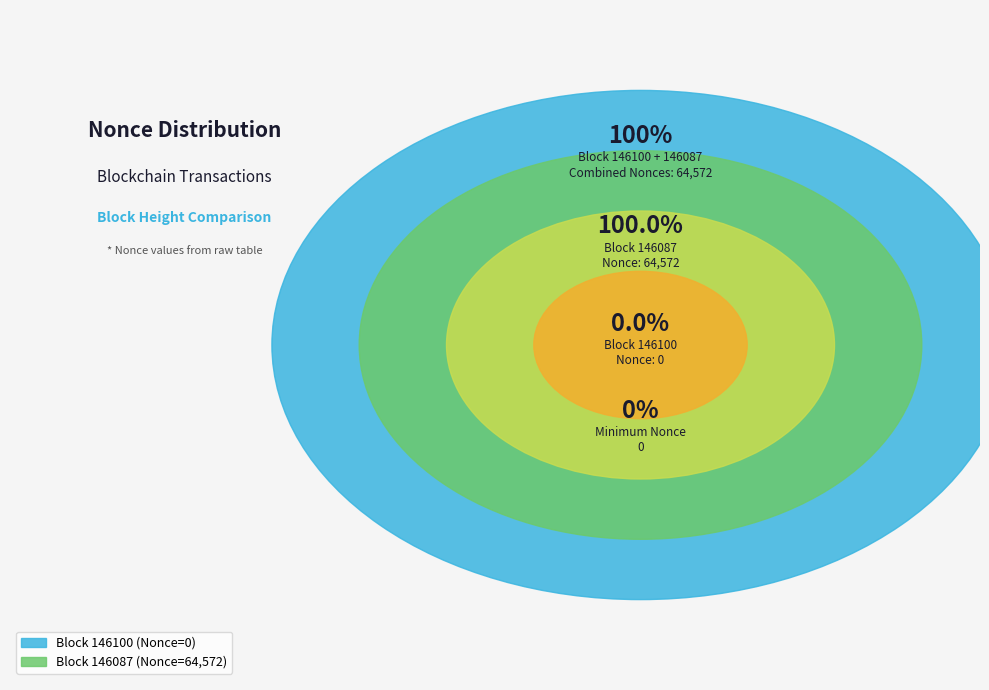

The 146100 slice represents 1% of the pie. True or false?

False